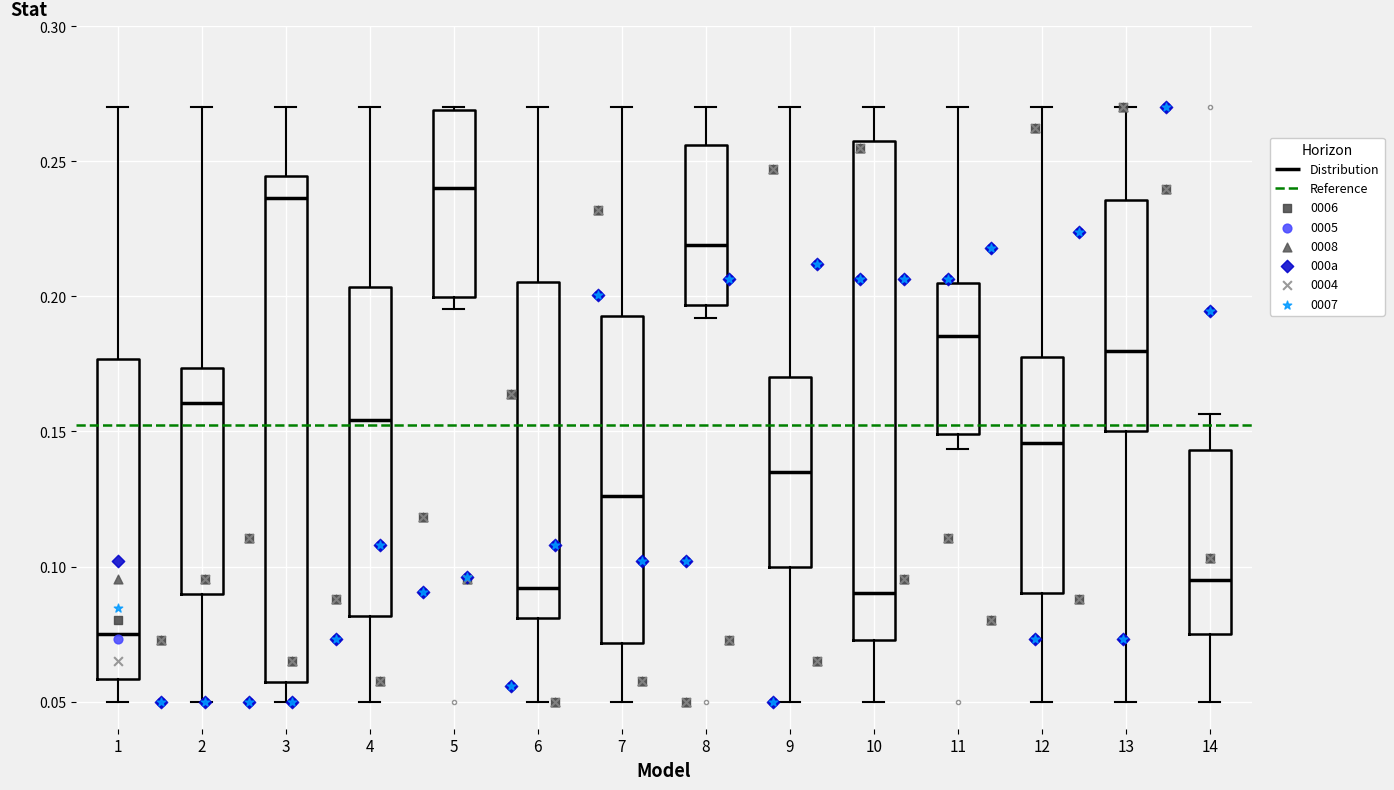

Reading left to right, read every box against the y-axis: the position of its median line, the range the box covers, and the ends of its whiskers. The values are not printed on the chart, so give them approximately, as read against the axis.

1: median 0.075, box 0.060 to 0.175, whiskers 0.050 to 0.270
2: median 0.160, box 0.090 to 0.175, whiskers 0.050 to 0.270
3: median 0.235, box 0.055 to 0.245, whiskers 0.050 to 0.270
4: median 0.155, box 0.080 to 0.205, whiskers 0.050 to 0.270
5: median 0.240, box 0.200 to 0.270, whiskers 0.195 to 0.270
6: median 0.090, box 0.080 to 0.205, whiskers 0.050 to 0.270
7: median 0.125, box 0.070 to 0.195, whiskers 0.050 to 0.270
8: median 0.220, box 0.195 to 0.255, whiskers 0.190 to 0.270
9: median 0.135, box 0.100 to 0.170, whiskers 0.050 to 0.270
10: median 0.090, box 0.075 to 0.255, whiskers 0.050 to 0.270
11: median 0.185, box 0.150 to 0.205, whiskers 0.145 to 0.270
12: median 0.145, box 0.090 to 0.175, whiskers 0.050 to 0.270
13: median 0.180, box 0.150 to 0.235, whiskers 0.050 to 0.270
14: median 0.095, box 0.075 to 0.145, whiskers 0.050 to 0.155